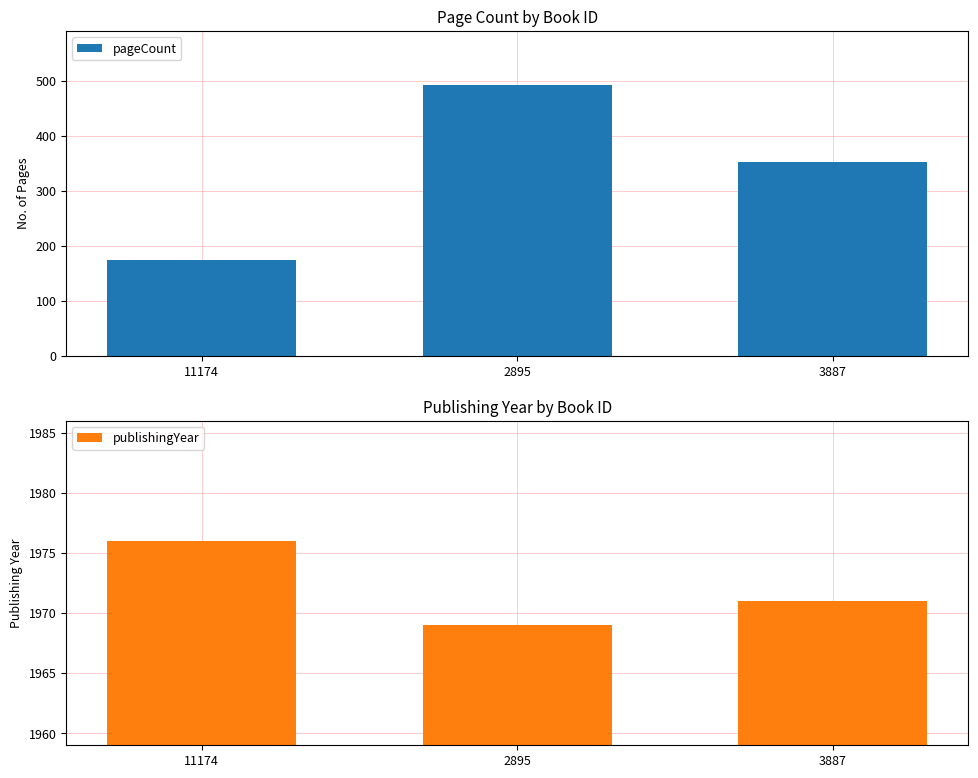

Reading left to right, extract all data points from this chart.

pageCount: 11174=174	2895=492	3887=352
publishingYear: 11174=1976	2895=1969	3887=1971